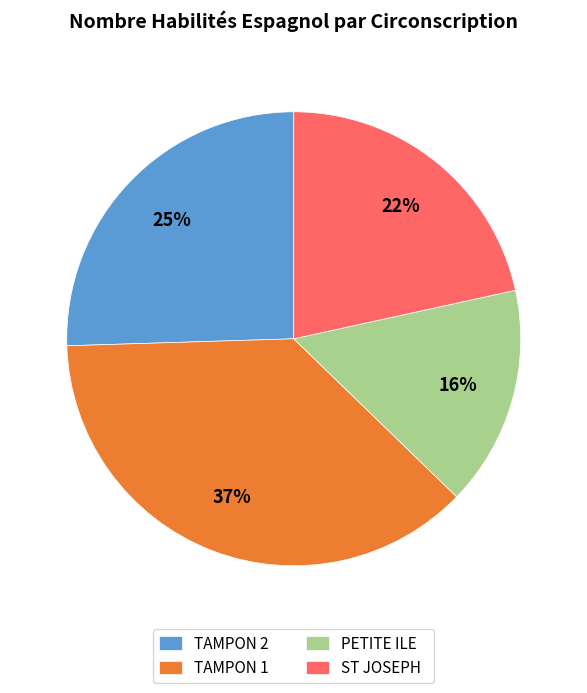

Between TAMPON 1 and ST JOSEPH, which is larger?

TAMPON 1